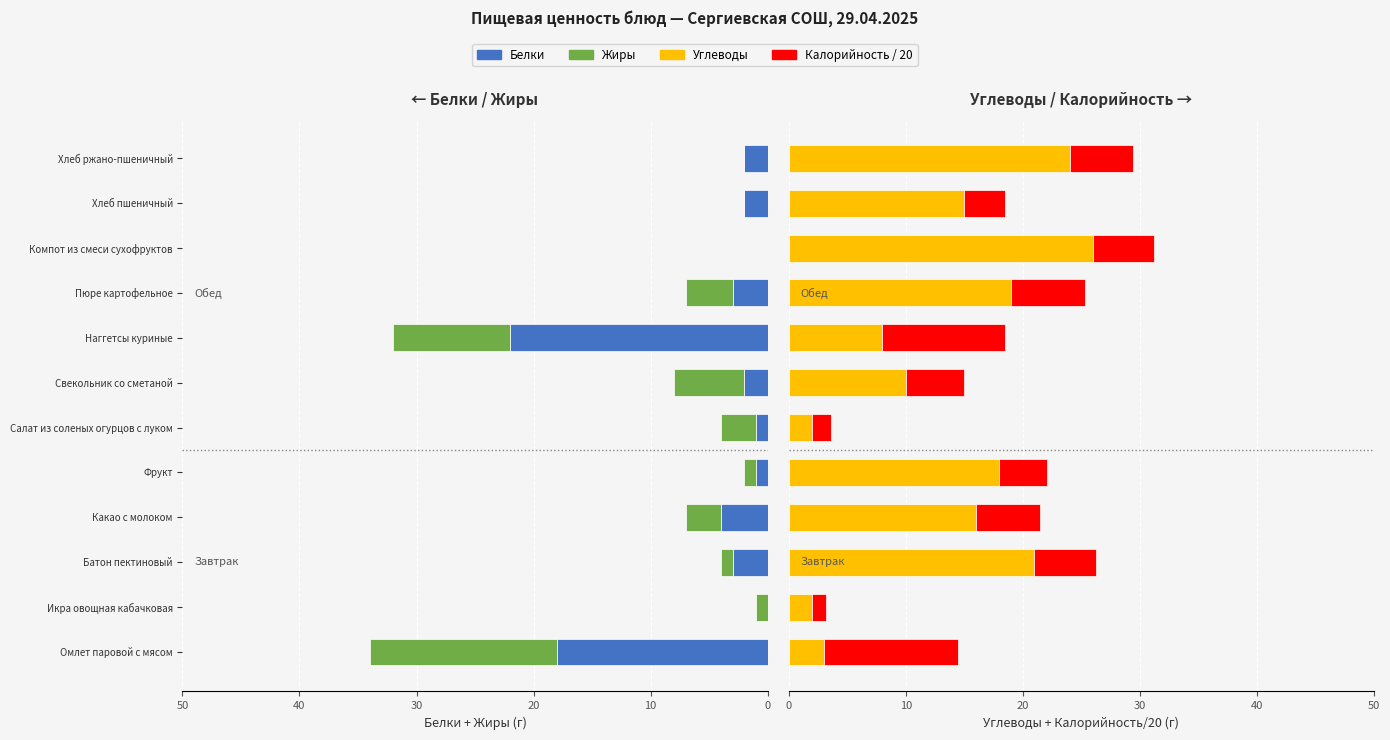

What is the value of the Углеводы bar at the 10th from the left?

26.0